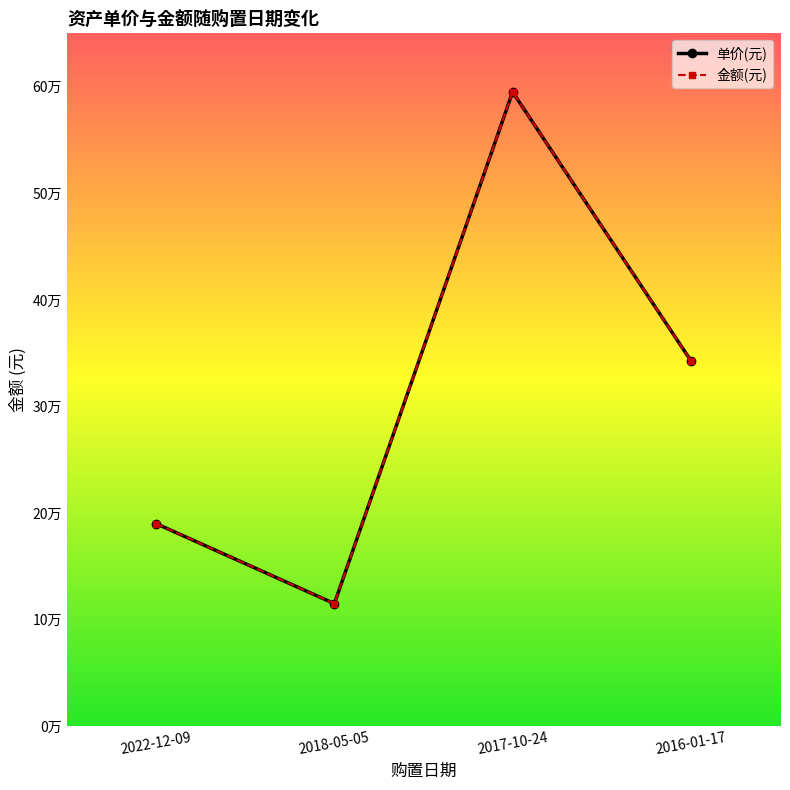

Reading right to left, extract all data points from this chart.

单价(元): 343000.0	595000.0	115126.7	190200.0
金额(元): 343000.0	595000.0	115126.7	190200.0